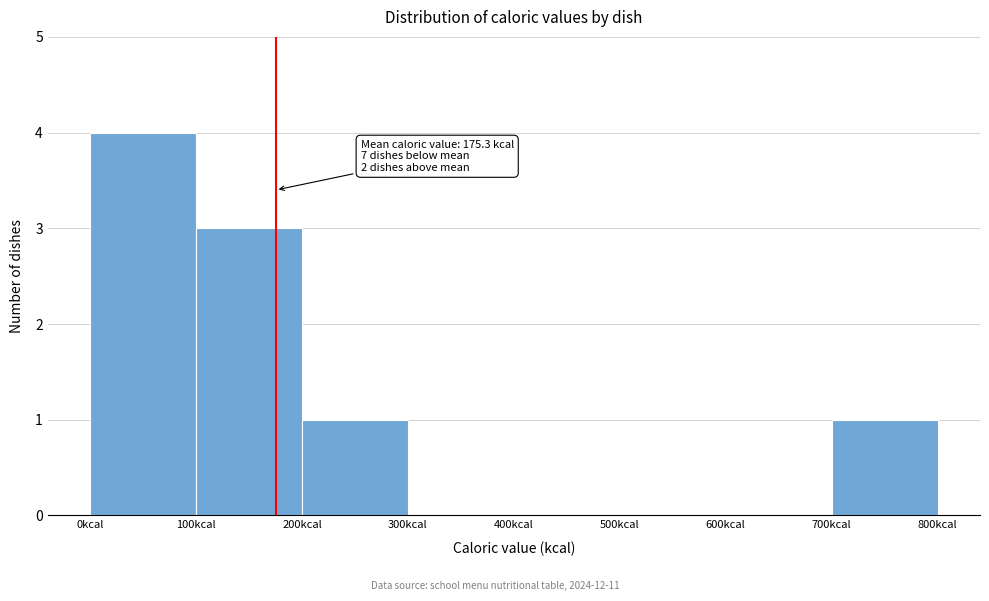

Over which range of the x-axis is the bar tallest?

0 to 100